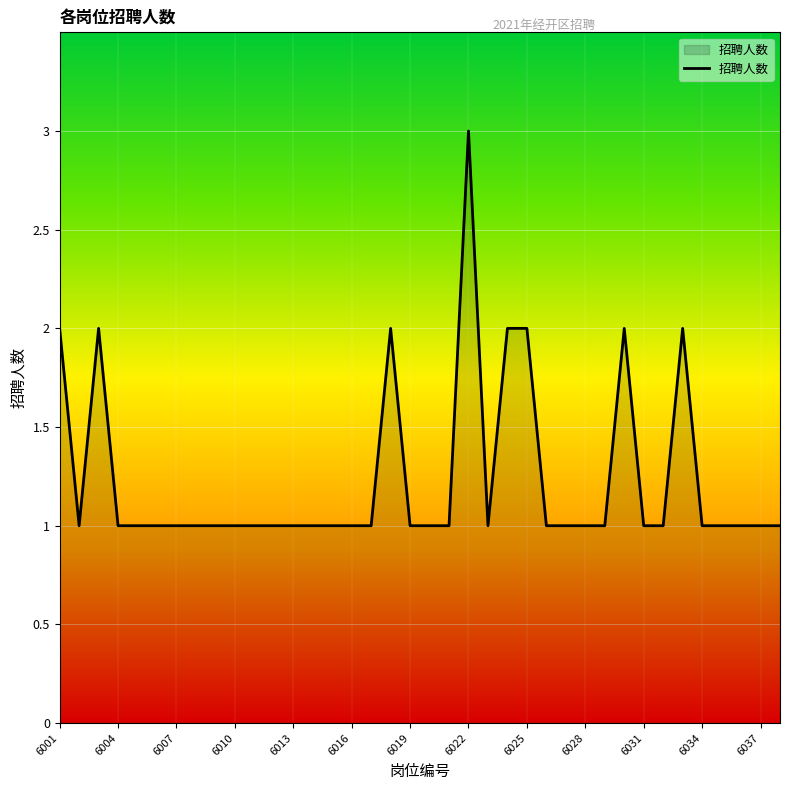

What is the smallest value displayed?

1